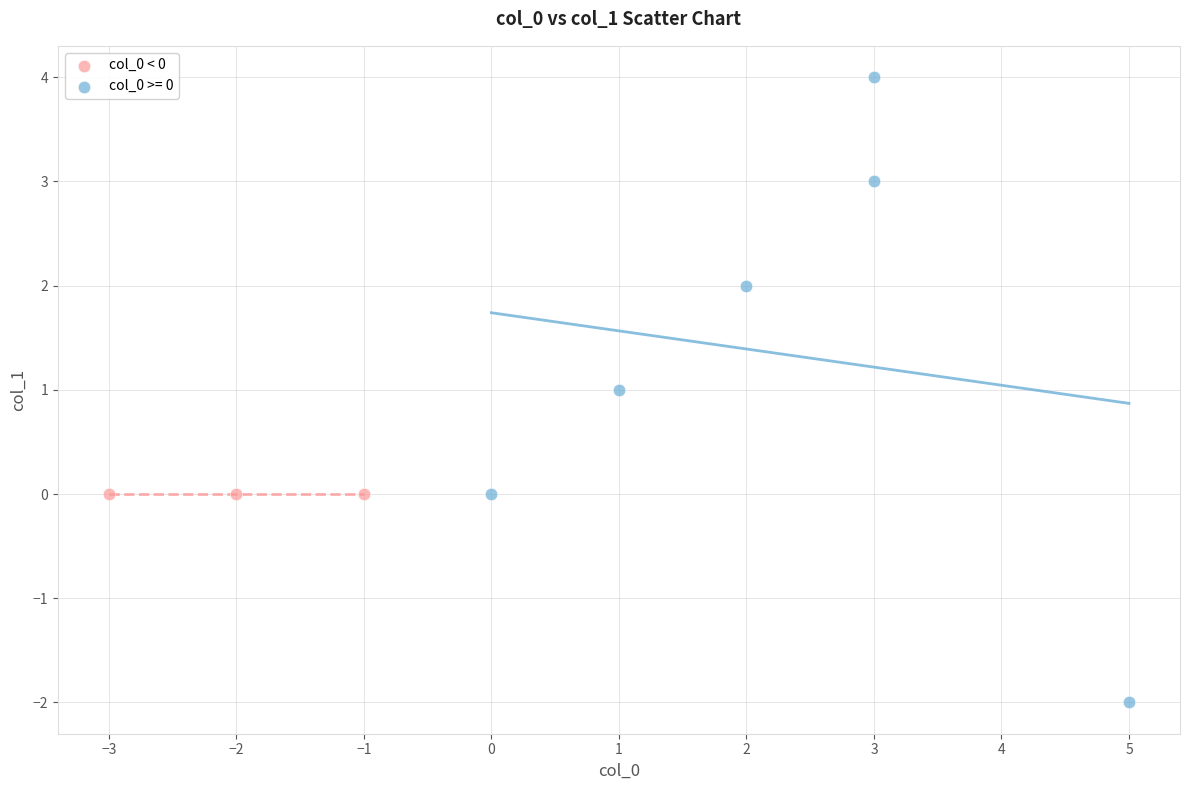

Which series contains the highest Y value?

col_0 >= 0